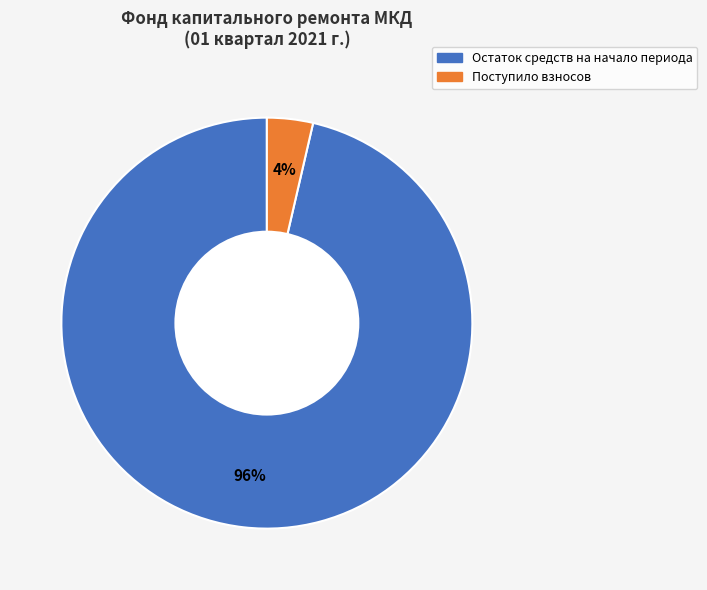

Is there any slice that represents more than half of the pie?

Yes